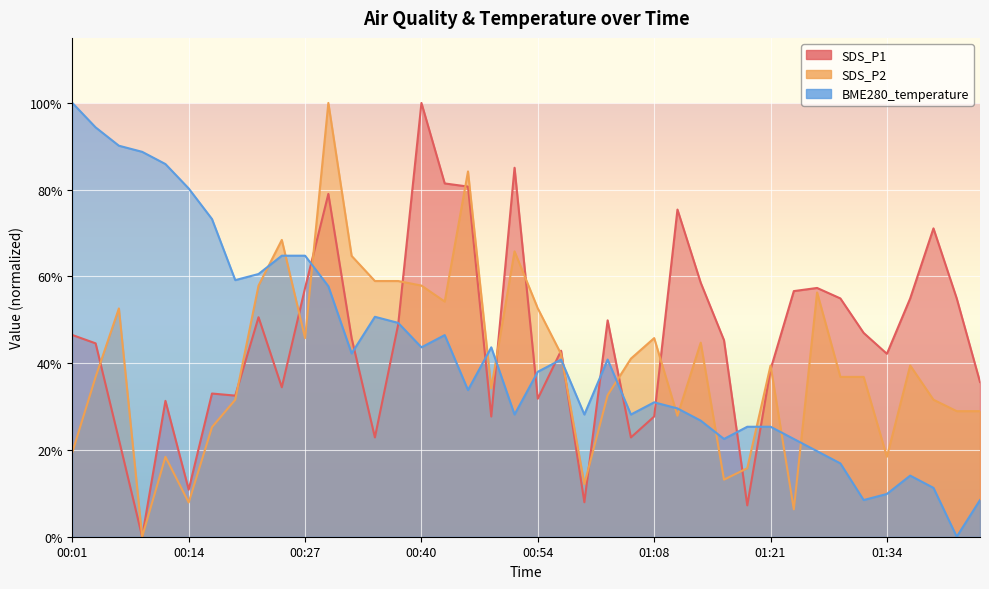

At which label does SDS_P2 reach its minimum?

00:09